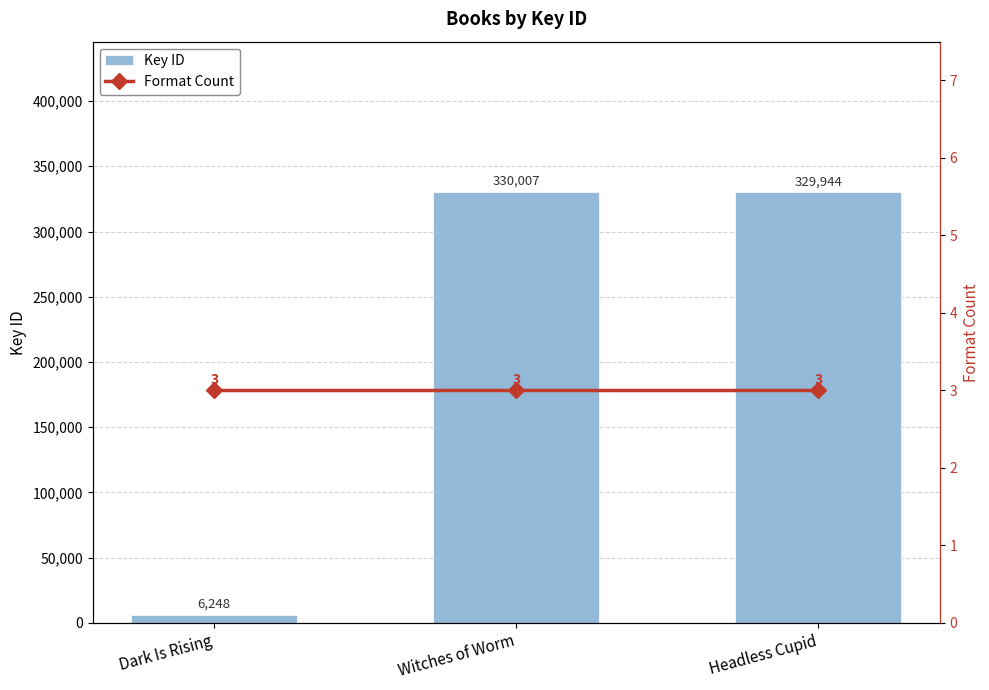

At which label does Key ID reach its minimum?

Dark Is Rising